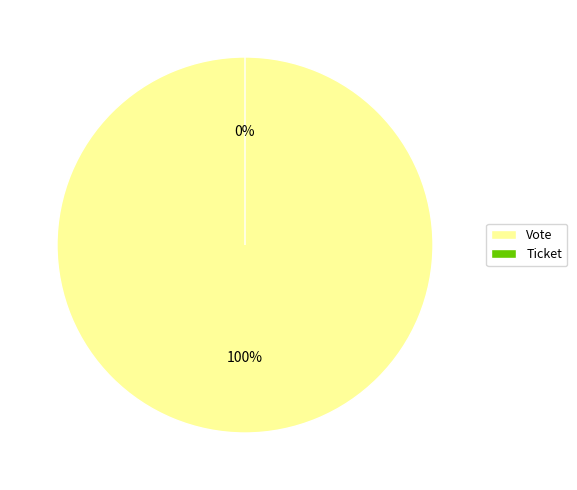

How many slices are in this pie chart?

2